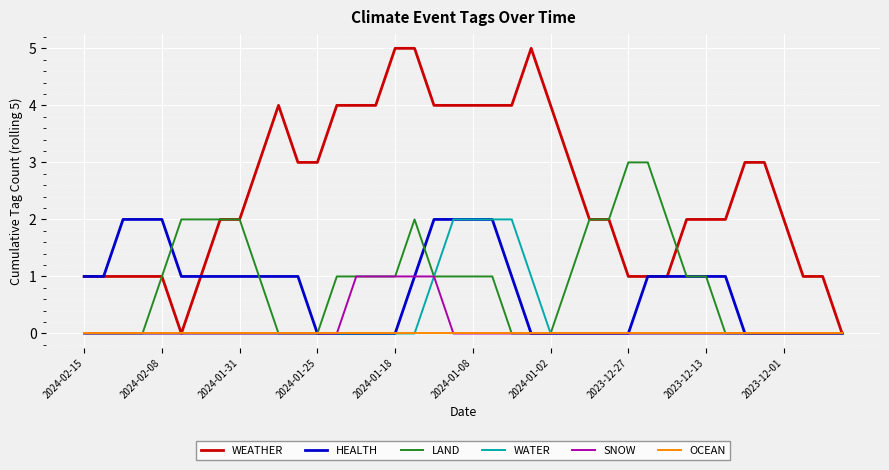

Which series has the largest total across all categories?

WEATHER